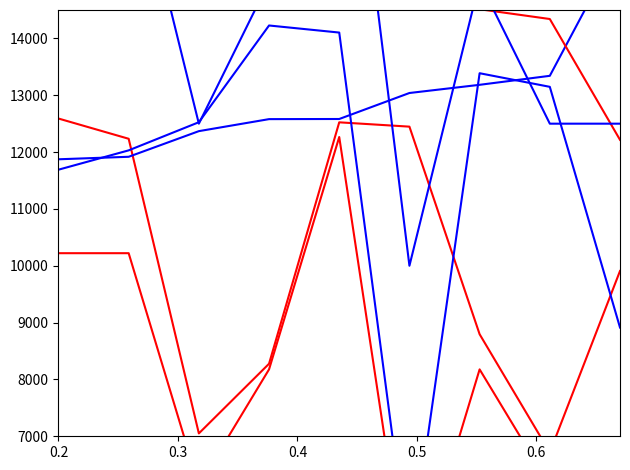

Which series has the widest spread of values?

Total Laps